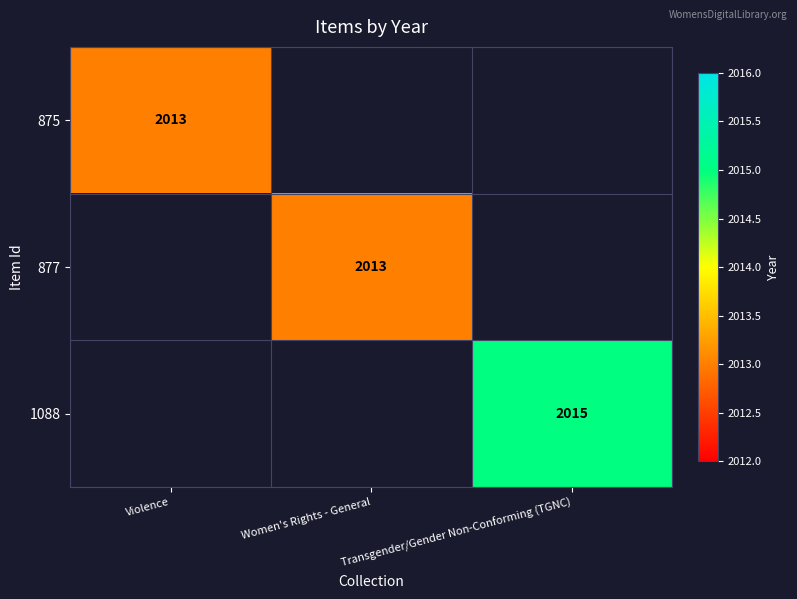

Is the value of 875 at Violence greater than the value of 1088 at Transgender/Gender Non-Conforming (TGNC)?

No